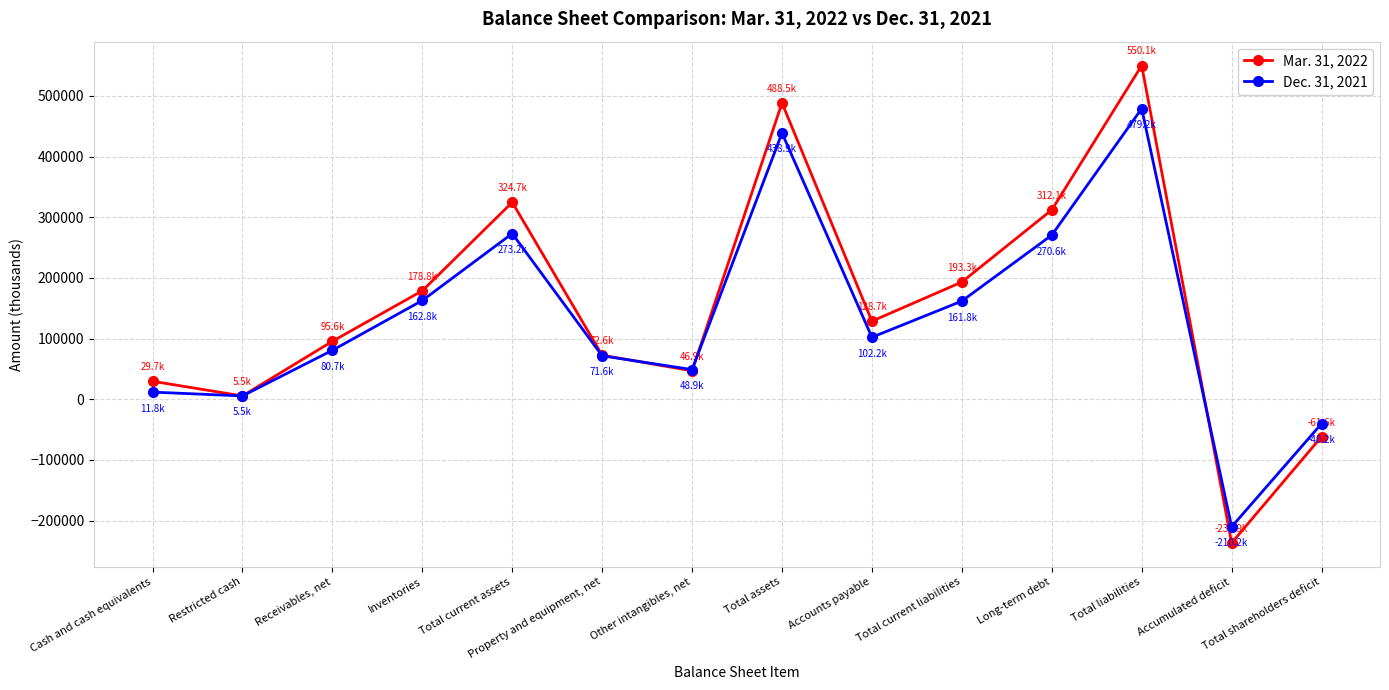

Which category has the highest value across all series?

Total liabilities